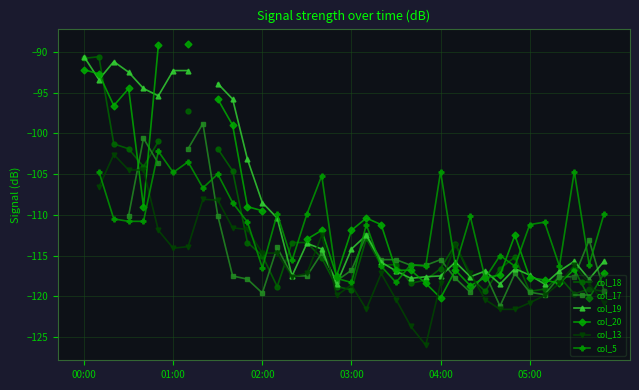

The col_18 series shows -172.1 at 9. True or false?

False